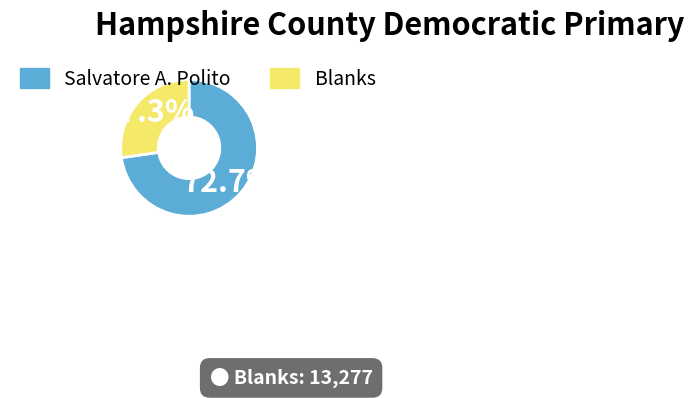

Rank the categories by value from highest to lowest.

Salvatore A. Polito, Blanks